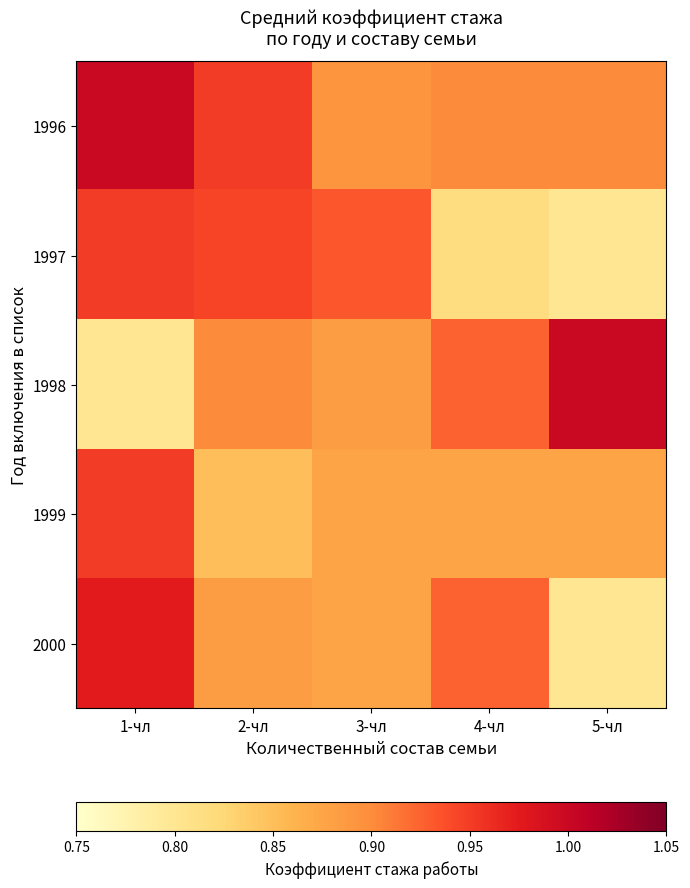

At 4-чл, list the series in order from smallest to largest.

1997, 1999, 1996, 1998, 2000